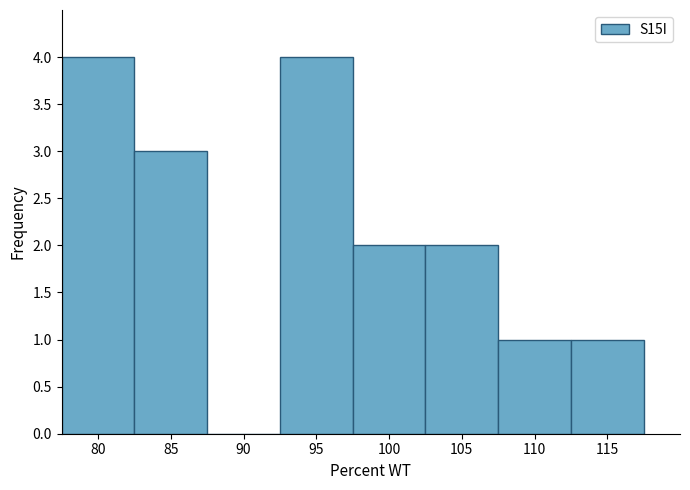

How tall is the bar that spans 97.5 to 102.5 on the x-axis? The values are not printed on the chart, so give them approximately, as read against the axis.

2